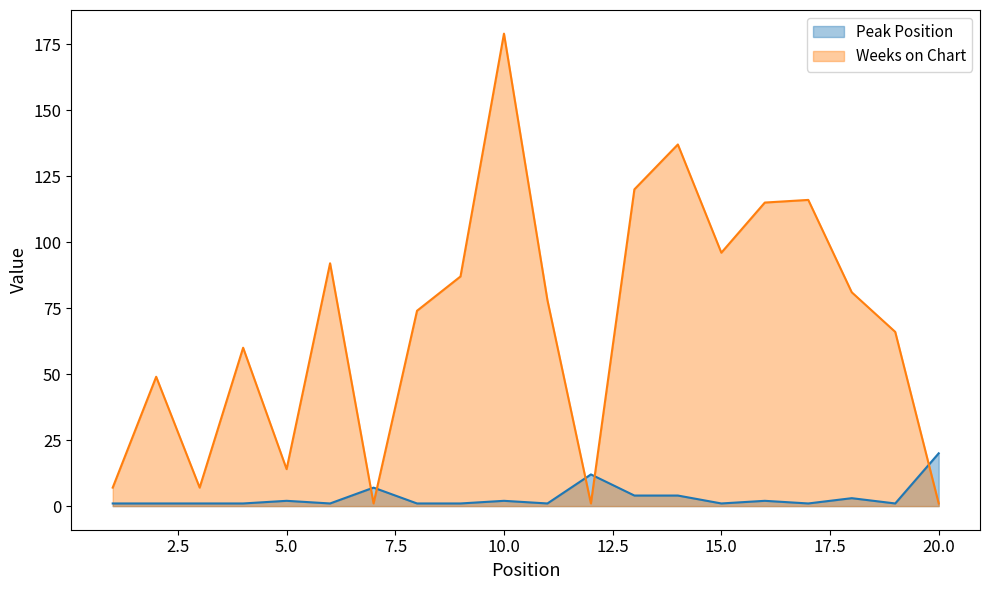

In Peak Position, how many points are higher than both neighbors (excluding endpoints)?

6